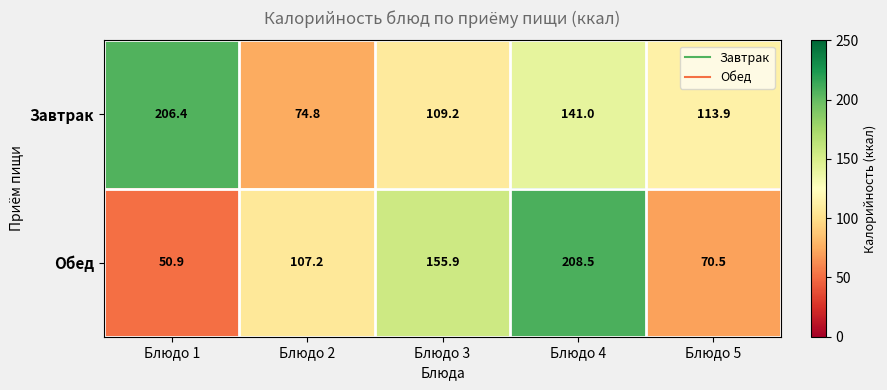

What is the difference between the second highest and minimum values in the Завтрак series?

66.2